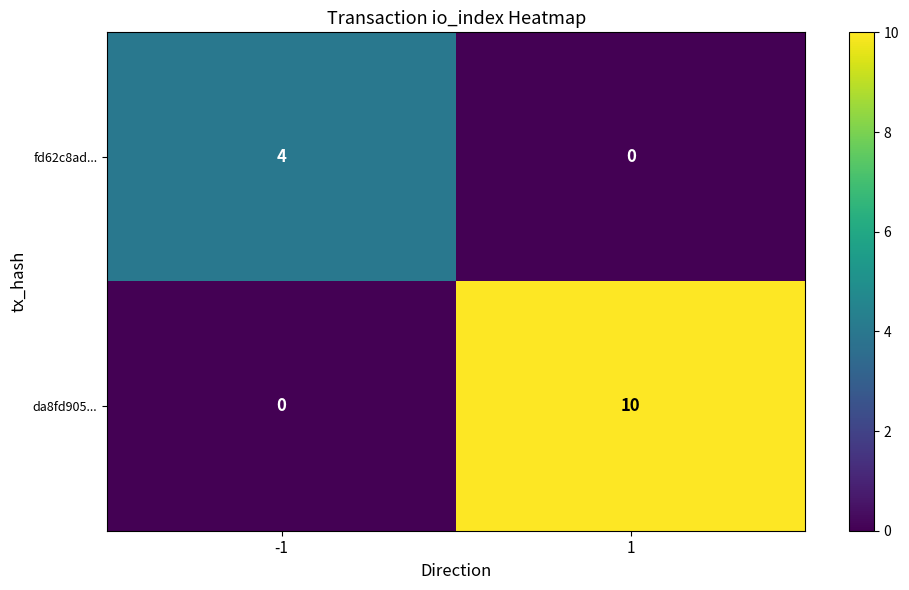

List the series in order of their peak value, highest first.

da8fd905..., fd62c8ad...